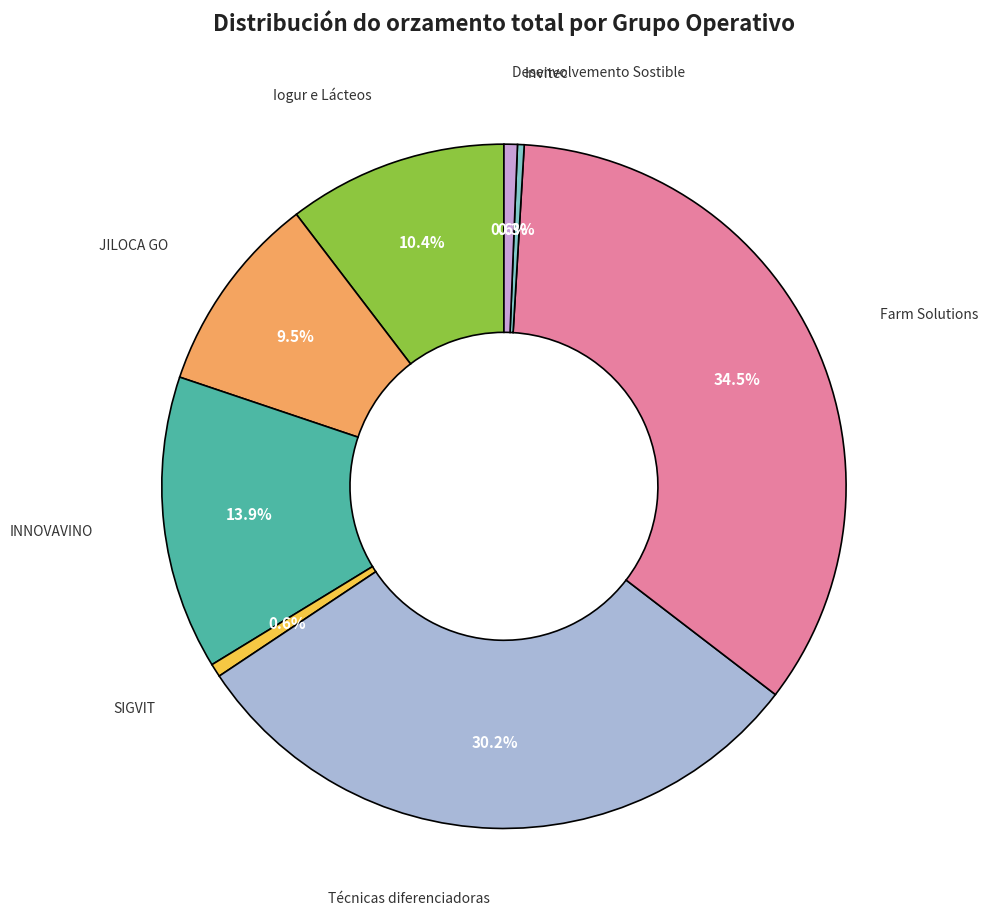

Is there any slice that represents more than half of the pie?

No